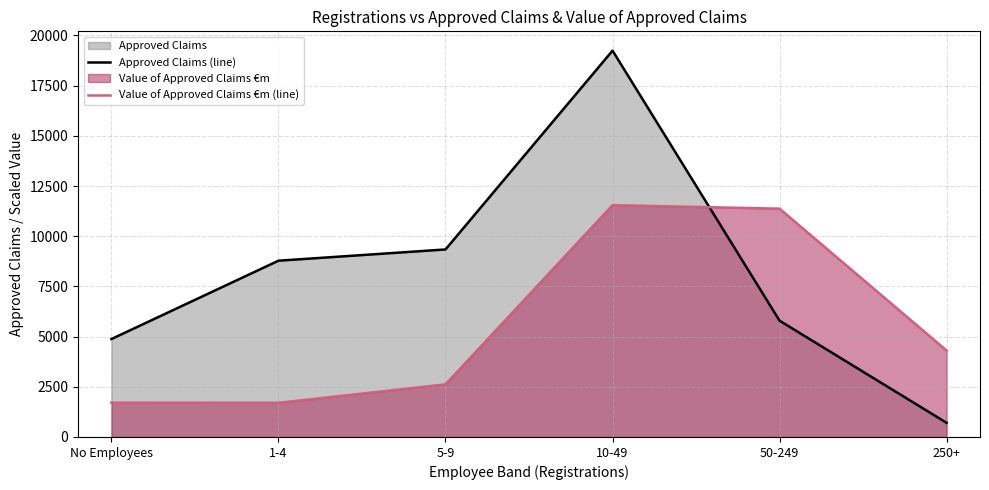

True or false: Approved Claims (line) and Value of Approved Claims €m (line) cross at least once.

True